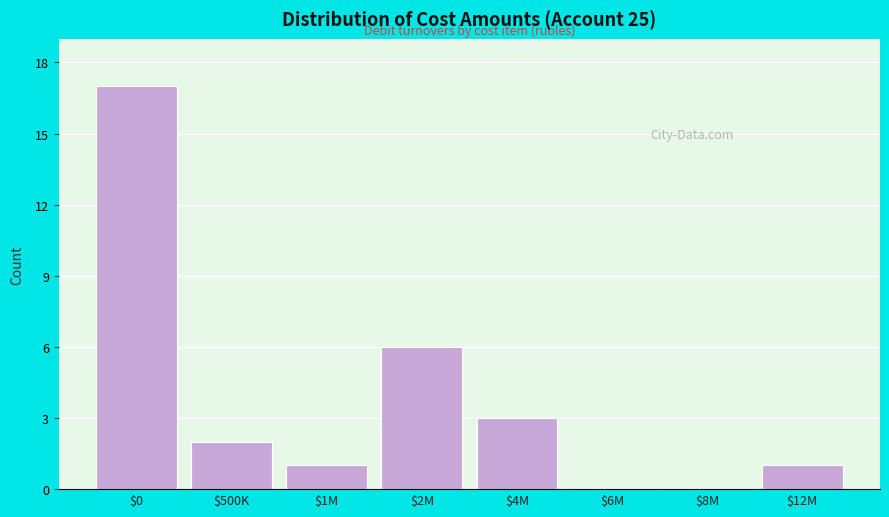

Which label corresponds to the largest value in the chart?

$0